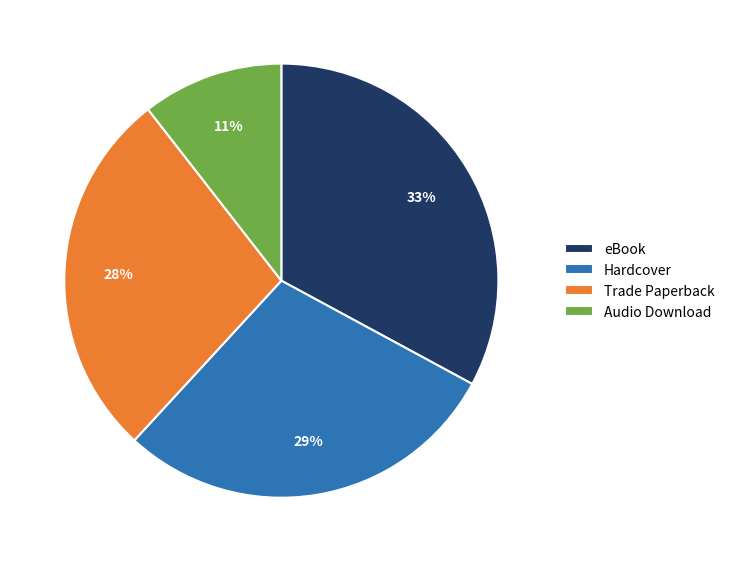

Do Trade Paperback and Hardcover together represent more than half of the pie?

Yes